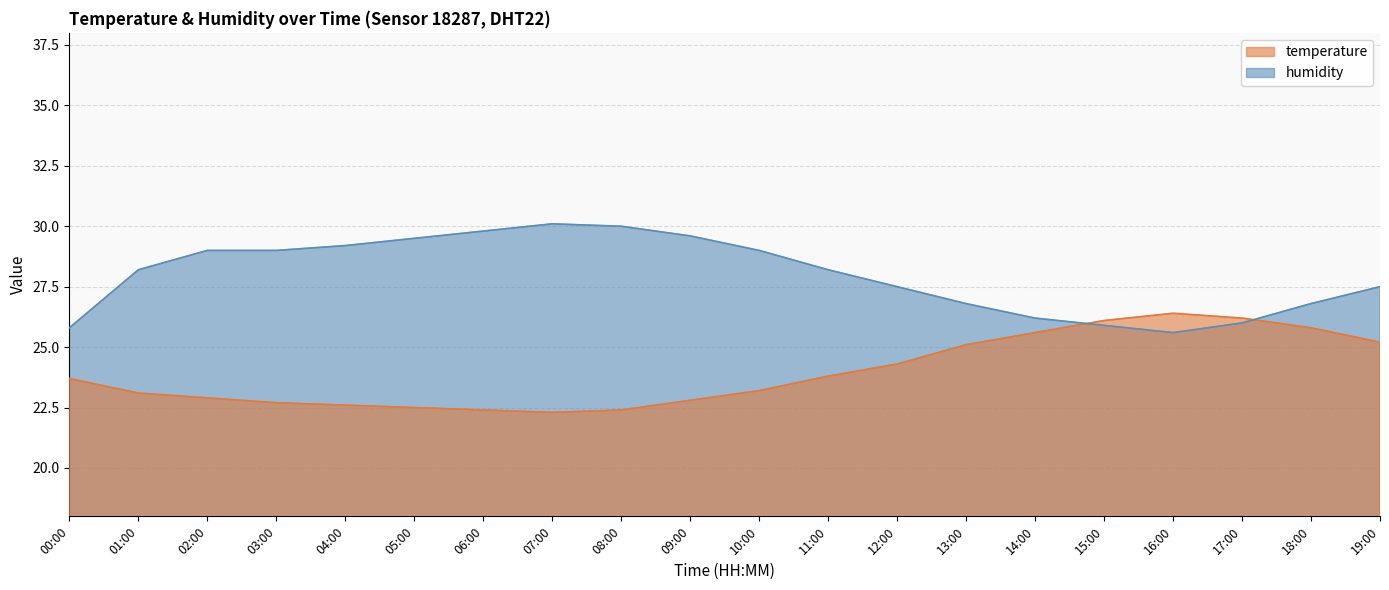

How many intersections are there between temperature and humidity?

2